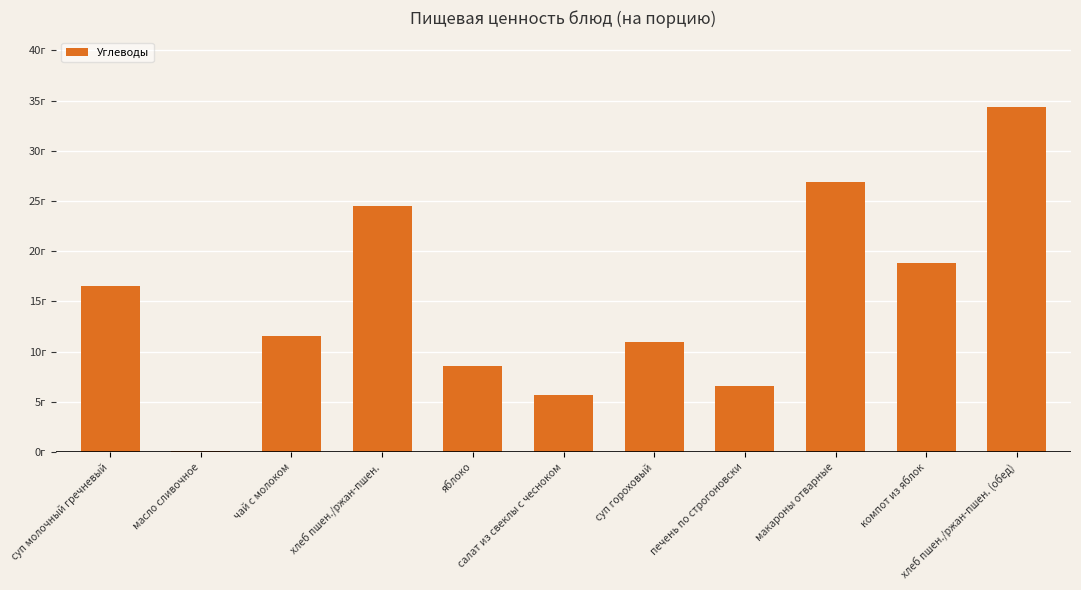

Reading left to right, extract all data points from this chart.

суп молочный гречневый=16.5	масло сливочное=0.1	чай с молоком=11.6	хлеб пшен./ржан-пшен.=24.5	яблоко=8.6	салат из свеклы с чесноком=5.7	суп гороховый=11.0	печень по строгоновски=6.6	макароны отварные=26.9	компот из яблок=18.8	хлеб пшен./ржан-пшен. (обед)=34.4